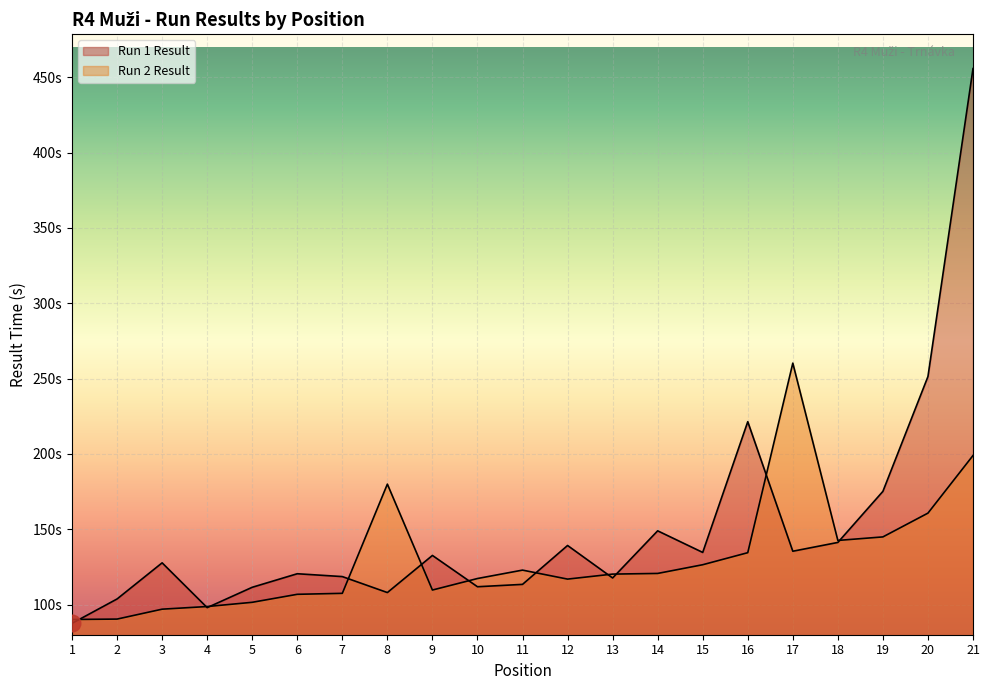

List the labels in order of Run 1 Result value, smallest first.

1, 4, 2, 8, 5, 10, 11, 13, 7, 6, 3, 9, 15, 17, 12, 18, 14, 19, 16, 20, 21